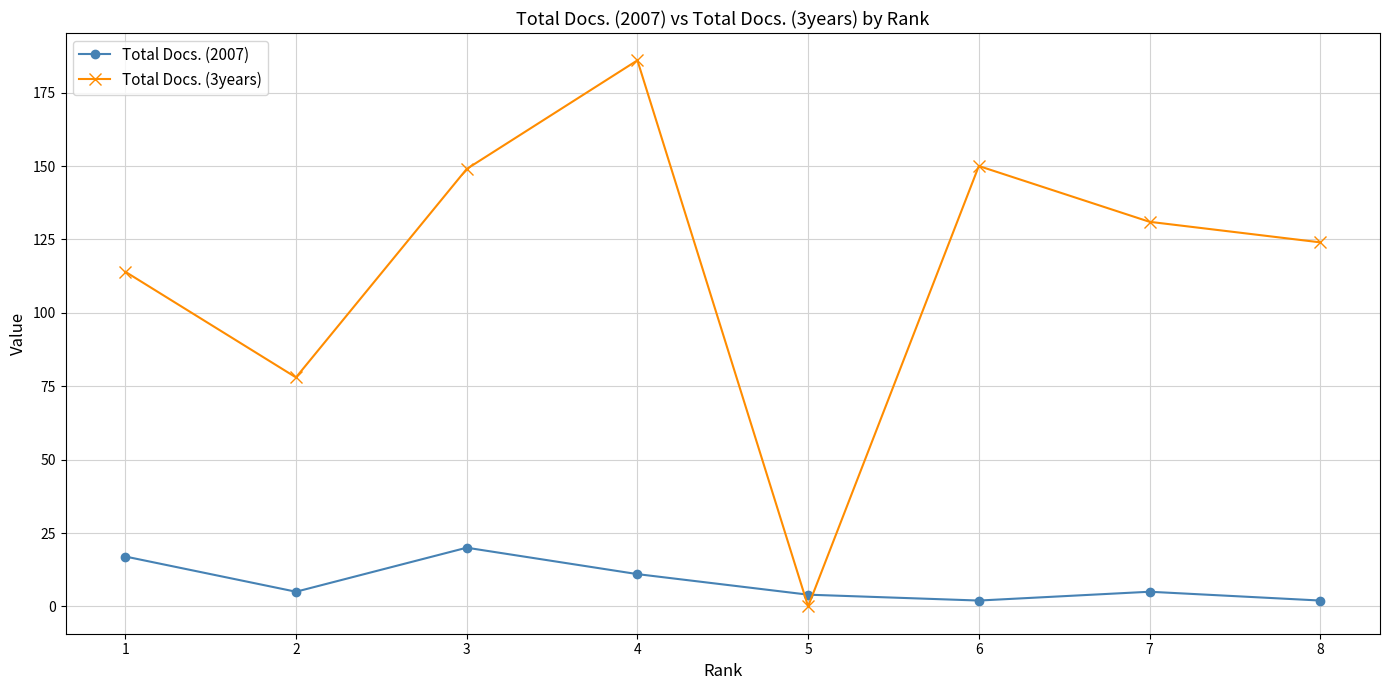

What is the sum of all Total Docs. (2007) values?

66